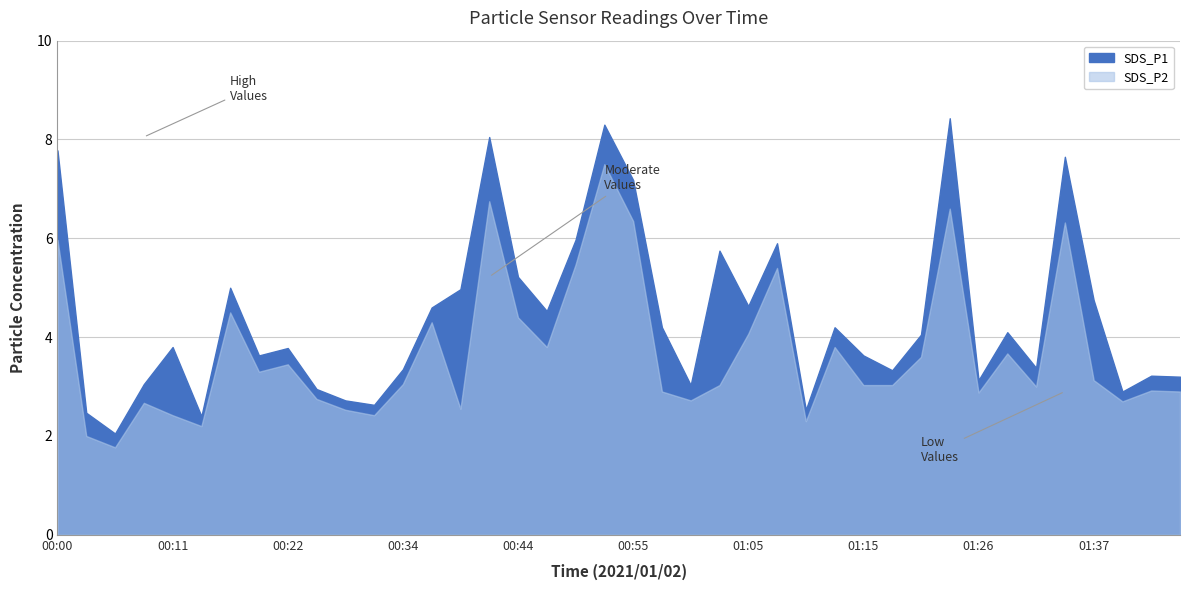

Rank the series by their average value, from highest to lowest.

SDS_P1, SDS_P2